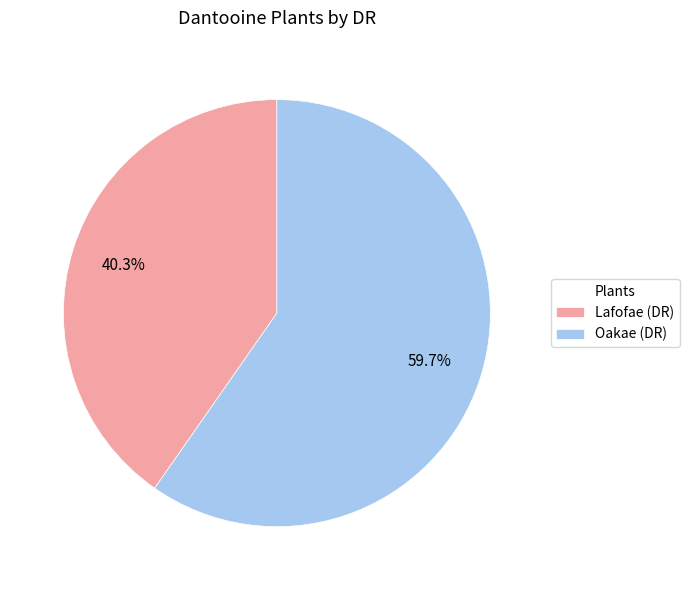

Which slice is the largest?

Oakae